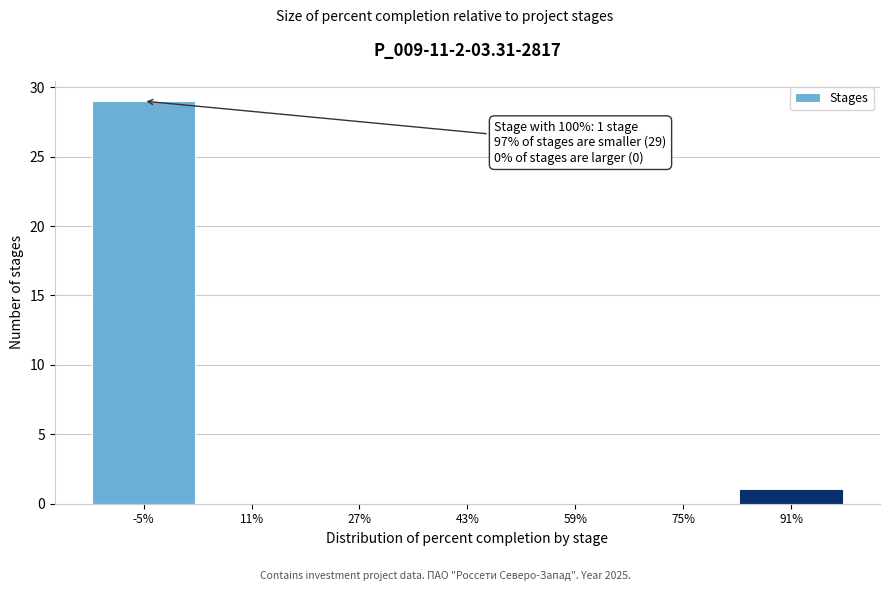

Reading right to left, what are all the values shown in this chart?

91%=1	75%=0	59%=0	43%=0	27%=0	11%=0	-5%=29